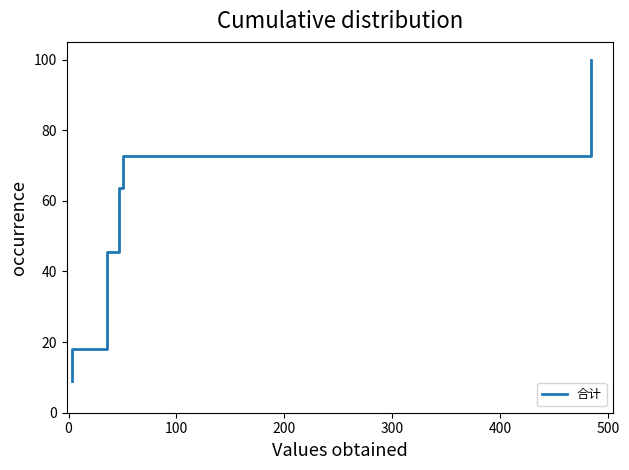

Which has a higher value, 300 or 500?

500